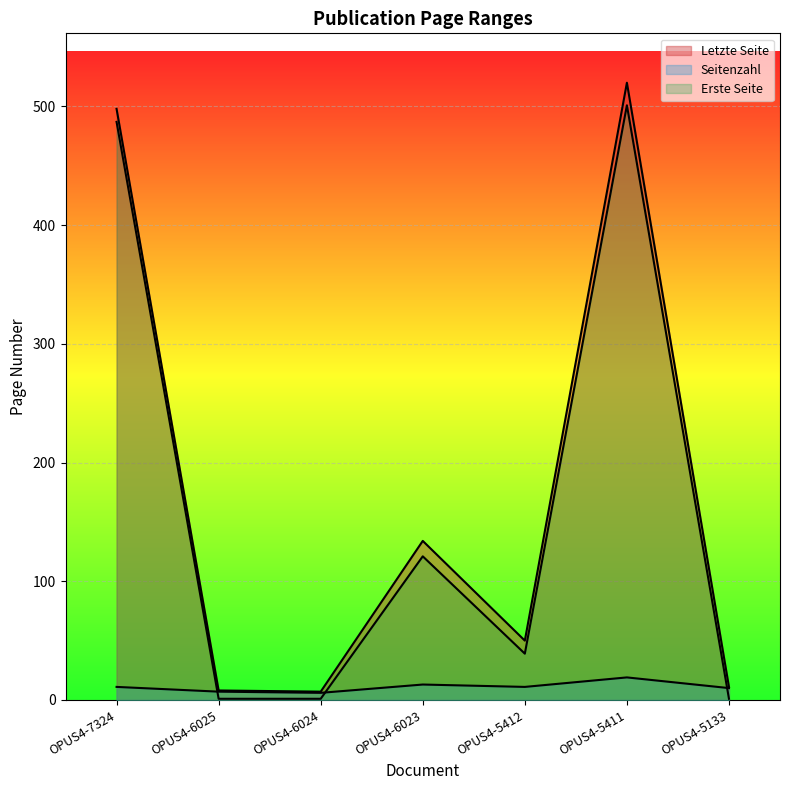

The Erste Seite series shows 1 at OPUS4-6025. True or false?

False